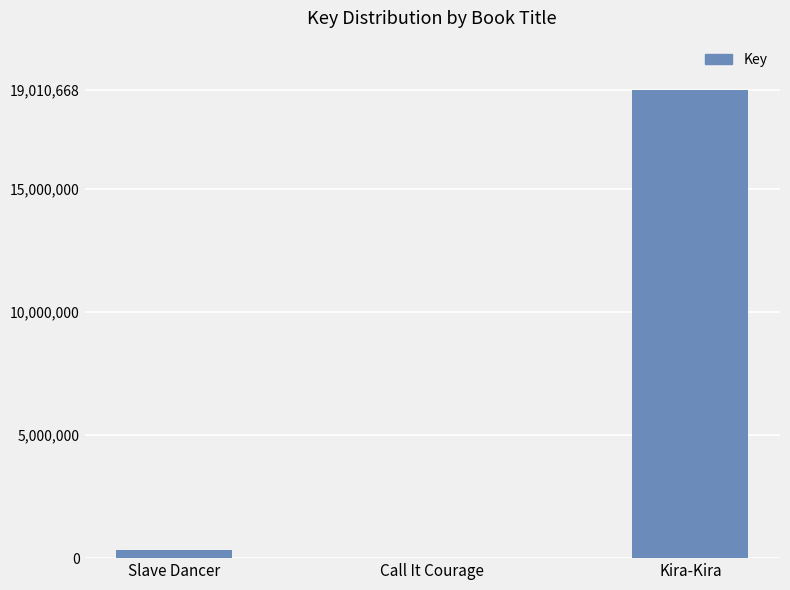

What is the sum of all values?

19331120